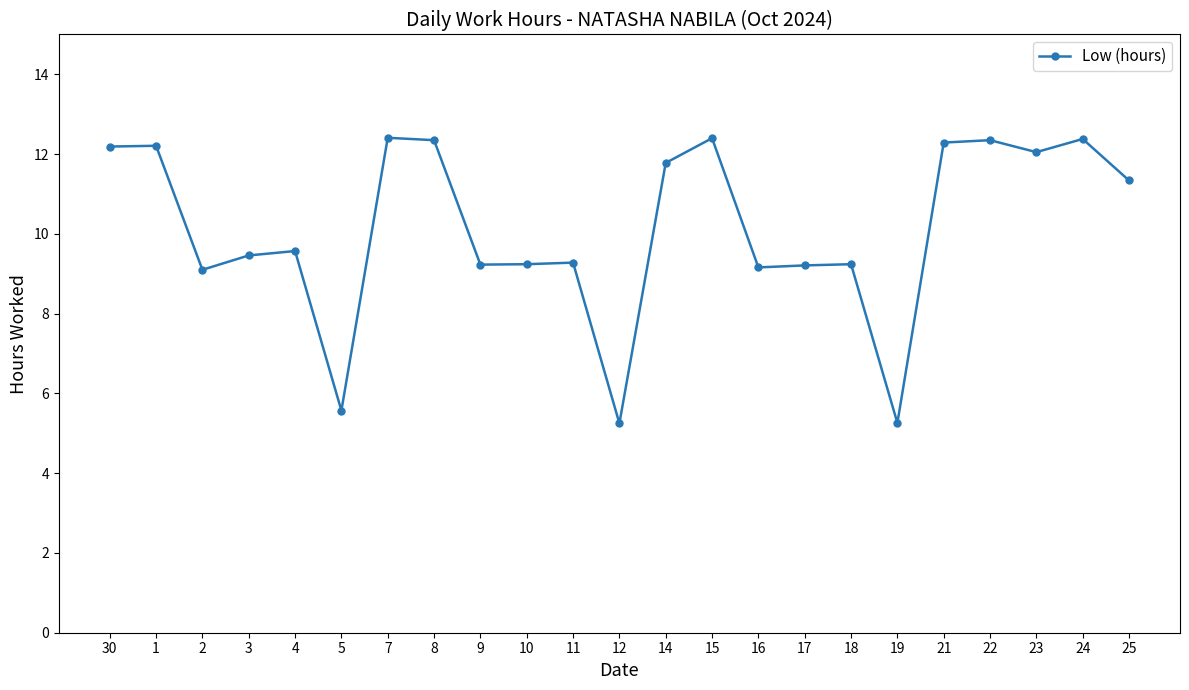

At which category does the data reach its first local valley?

2